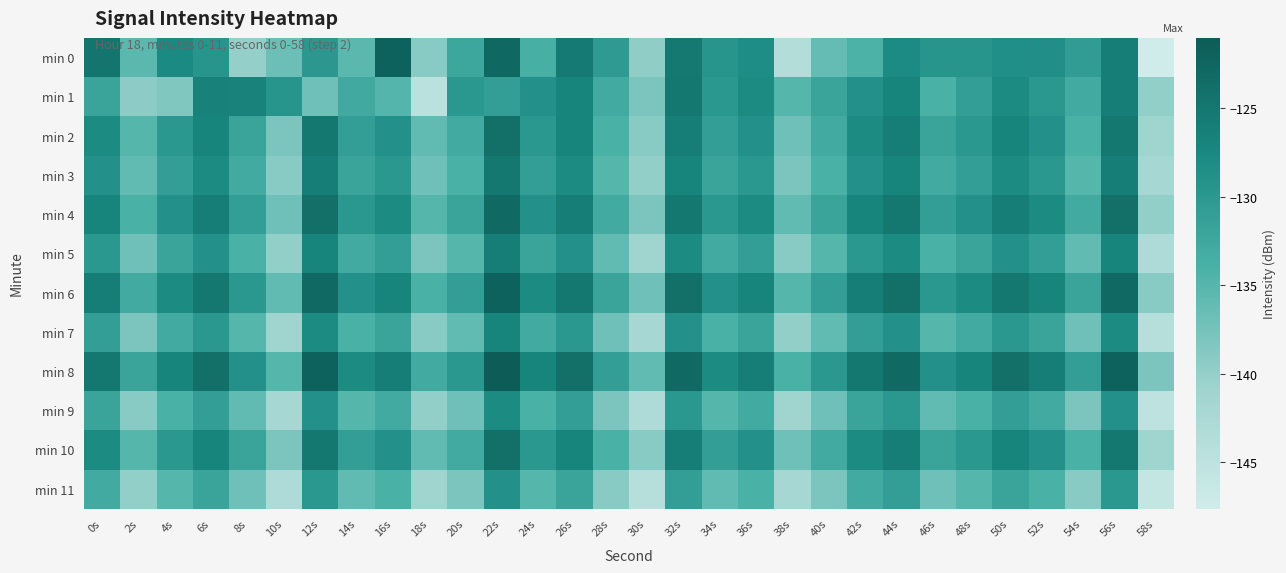

Rank the series at 30s from lowest to highest value.

min 11, min 9, min 7, min 5, min 3, min 0, min 2, min 10, min 1, min 4, min 6, min 8